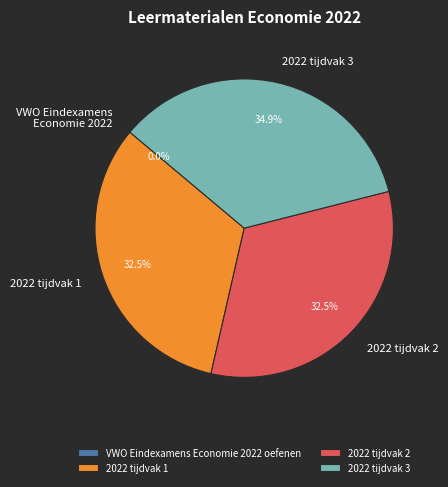

What portion of the pie excludes 2022 tijdvak 2?

67.5%